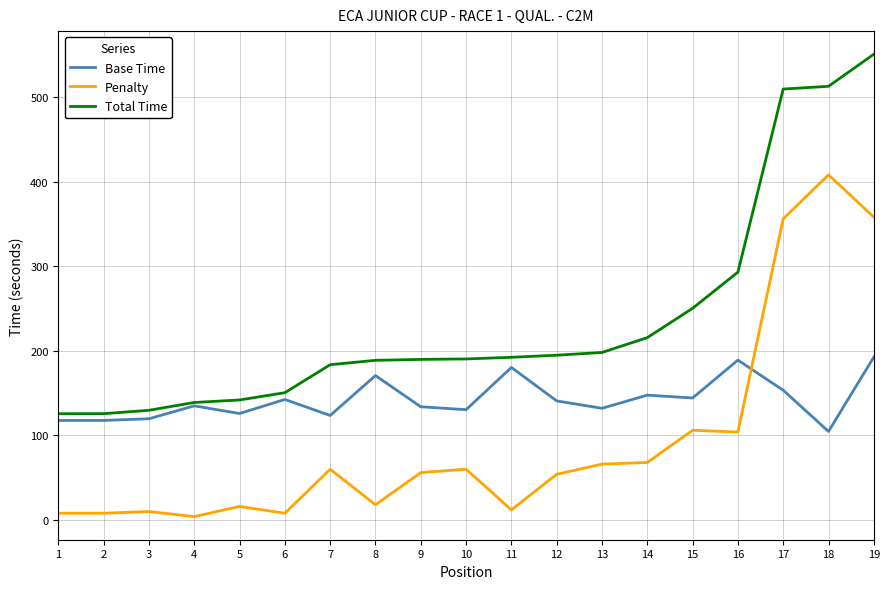

The Total Time series shows 550.6 at 19. True or false?

True